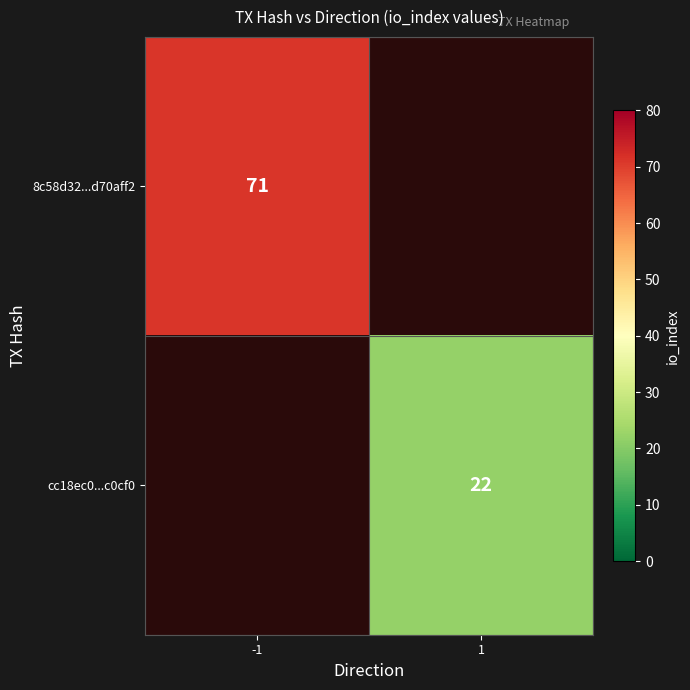

True or false: cc18ec0...c0cf0 has a value of 11 at 1.

False